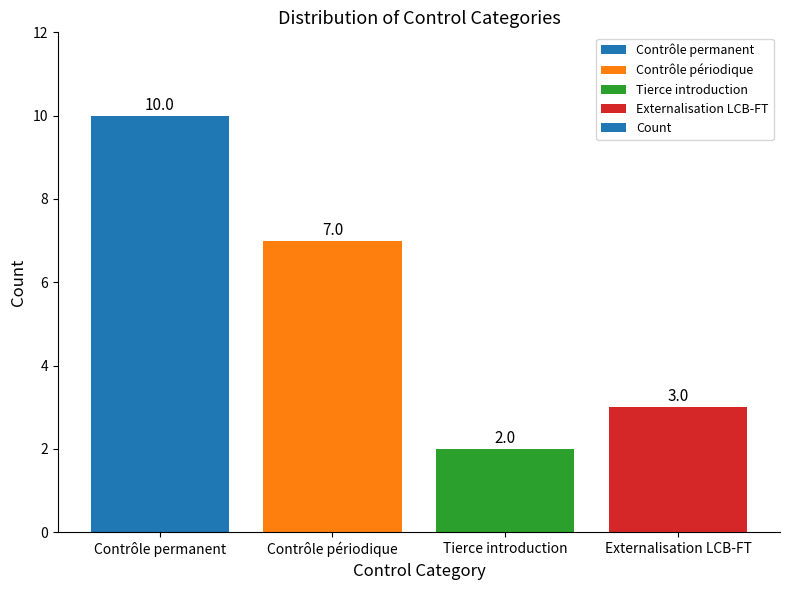

Reading right to left, list all the values displayed in this chart.

Externalisation LCB-FT=3	Tierce introduction=2	Contrôle périodique=7	Contrôle permanent=10